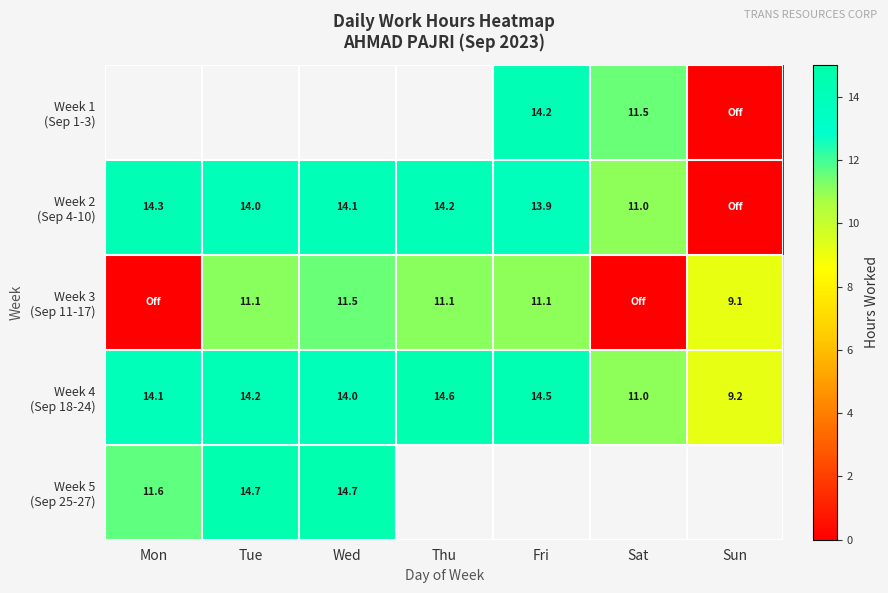

Is the value of Week 4 (Sep 18-24) at Fri greater than the value of Week 1 (Sep 1-3) at Tue?

No